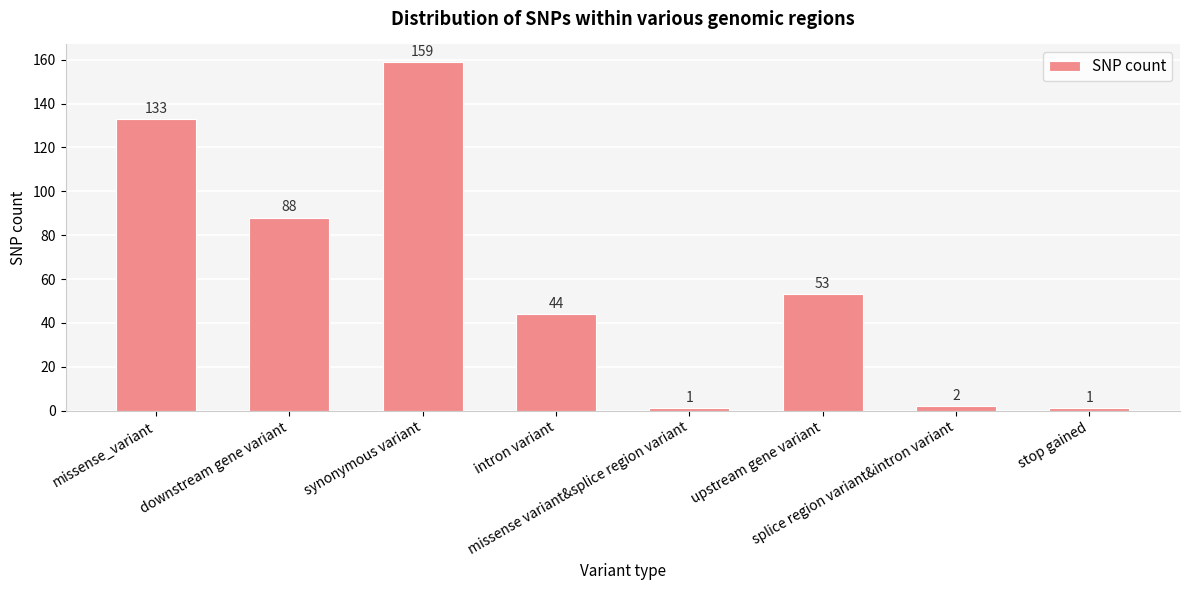

What is the sum of all values?

481